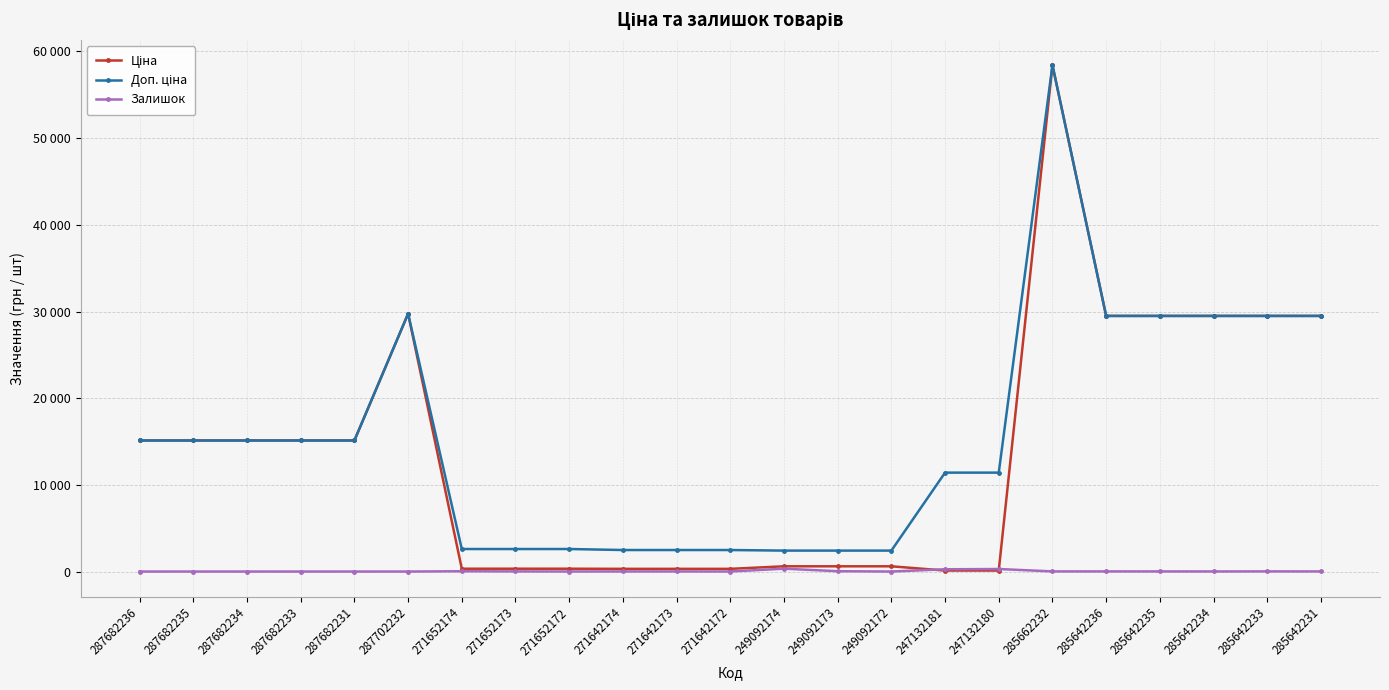

True or false: Ціна has more than 2 points higher than both neighbors.

False